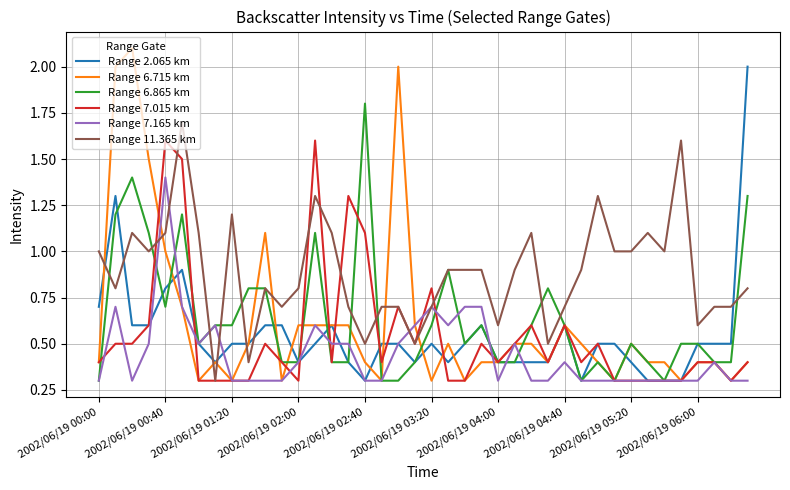

What is the minimum value for Range 6.715 km?

0.3